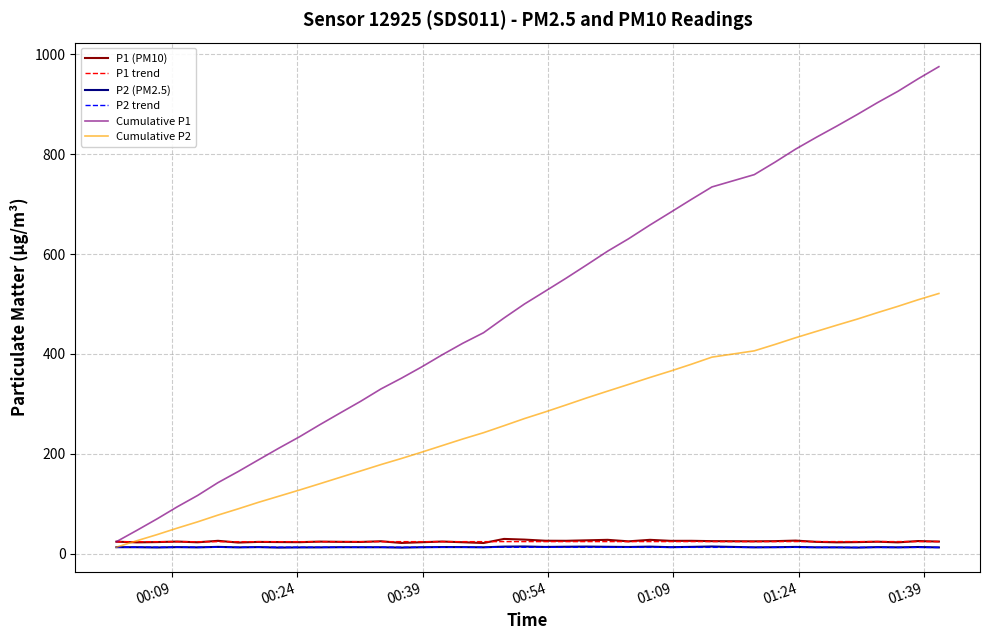

Which series has the widest spread of values?

Cumulative P1